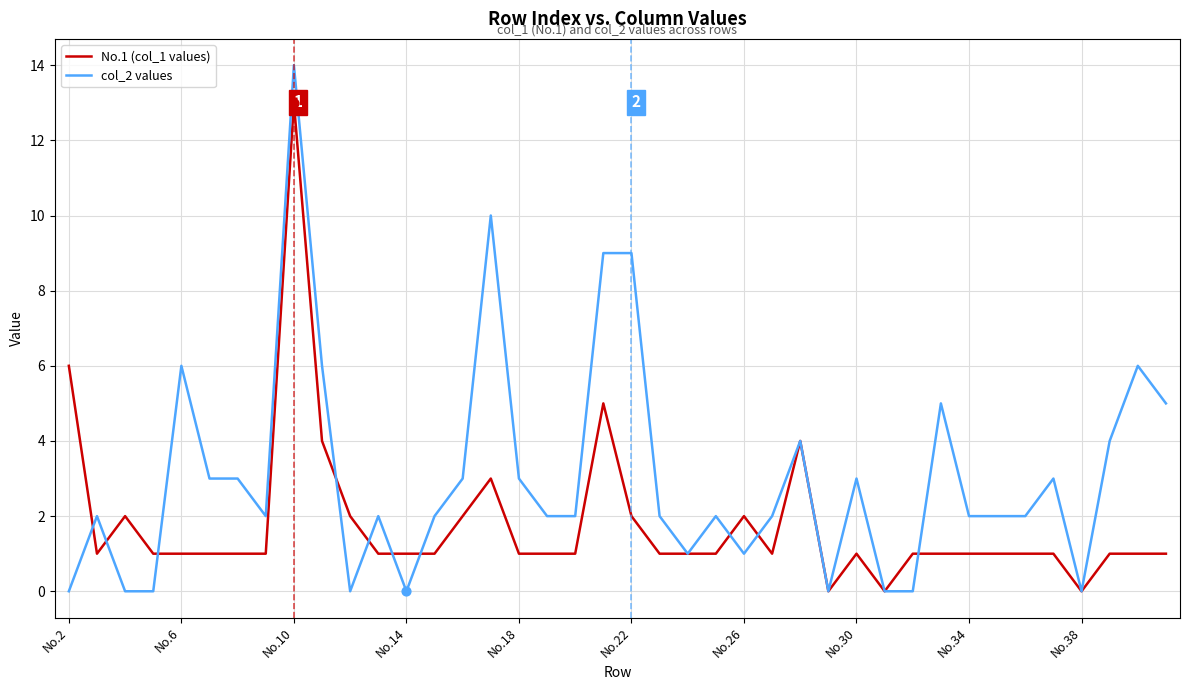

Rank the series by their average value, from lowest to highest.

No.1 (col_1 values), col_2 values